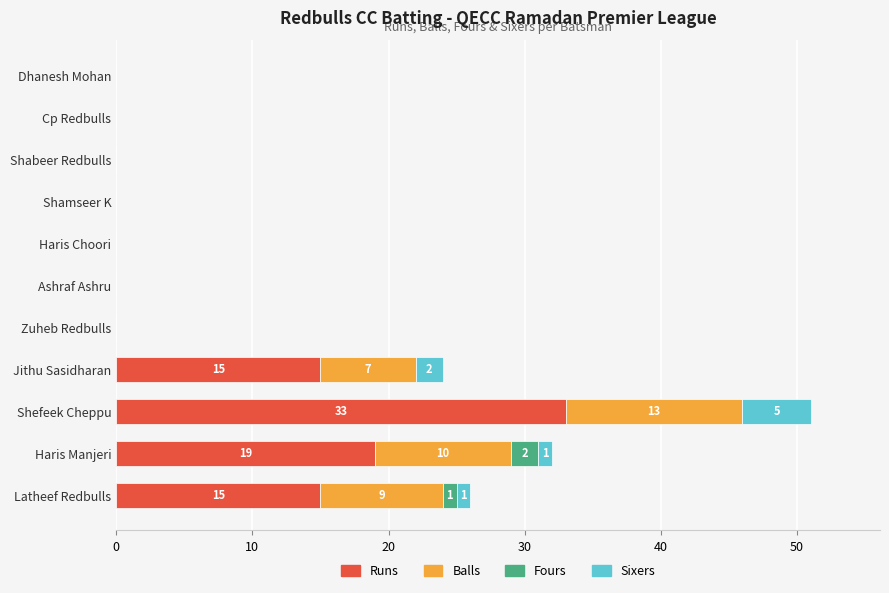

At which category is the sum across all series the highest?

Shefeek Cheppu